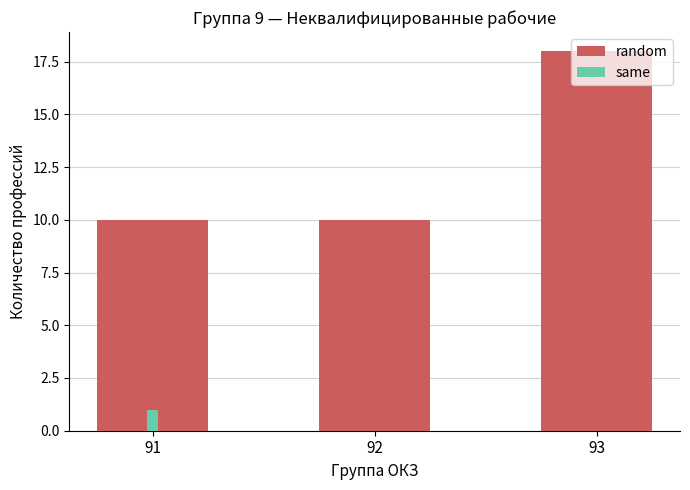

Reading right to left, transcribe all the data shown in this chart.

18	10	10